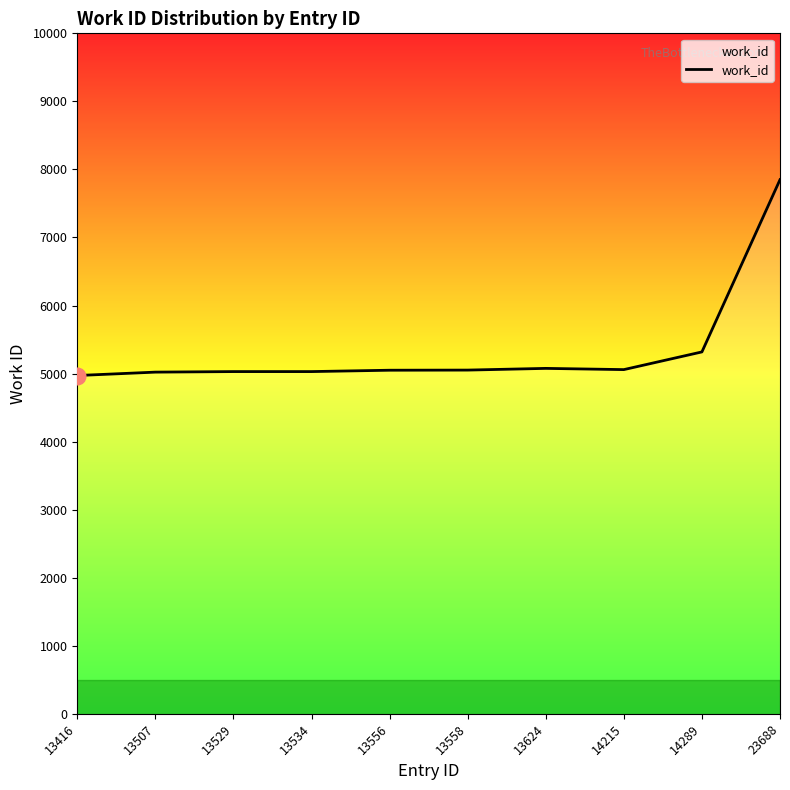

Which category has the highest value across all series?

23688